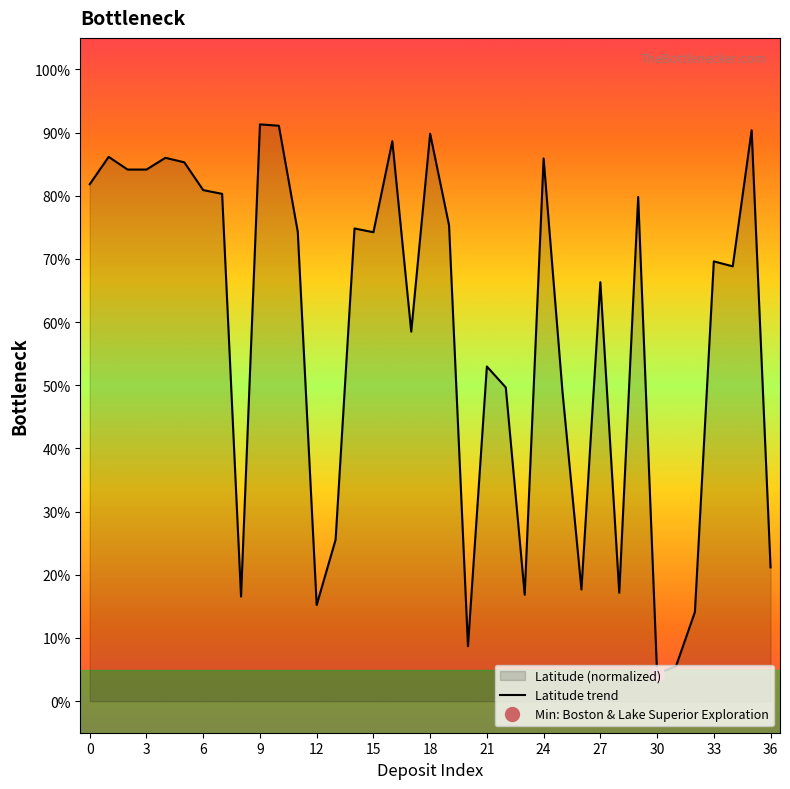

True or false: Latitude trend has a value of 85.9 at 24.

True